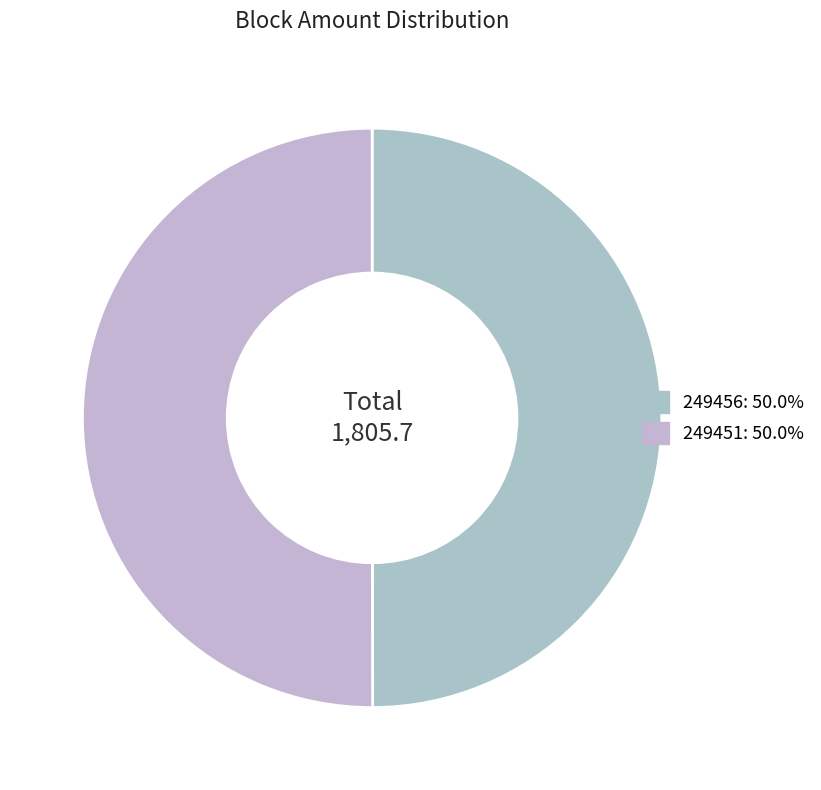

How many slices are in this pie chart?

2